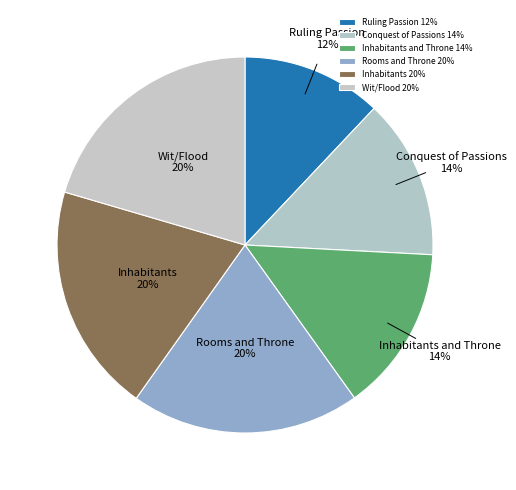

Do Rooms and Throne and Conquest of Passions together represent more than half of the pie?

No